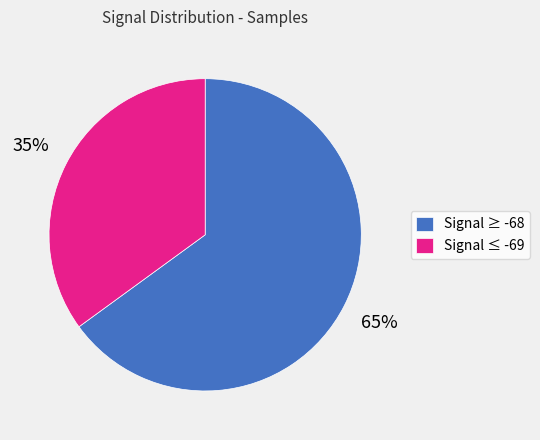

What is the ratio of the value at Signal ≤ -69 to the value at Signal ≥ -68?

0.5